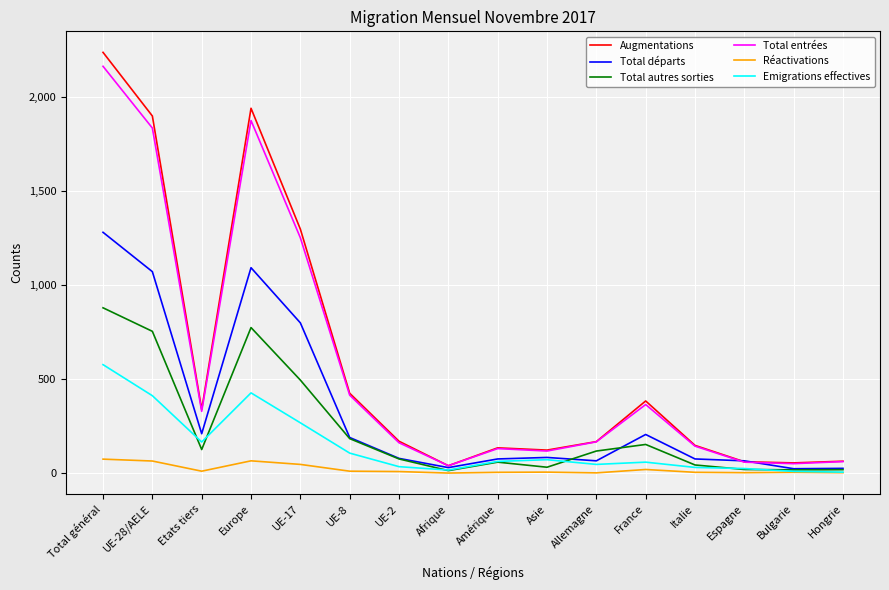

Which category has the highest value in the Total autres sorties series?

Total général